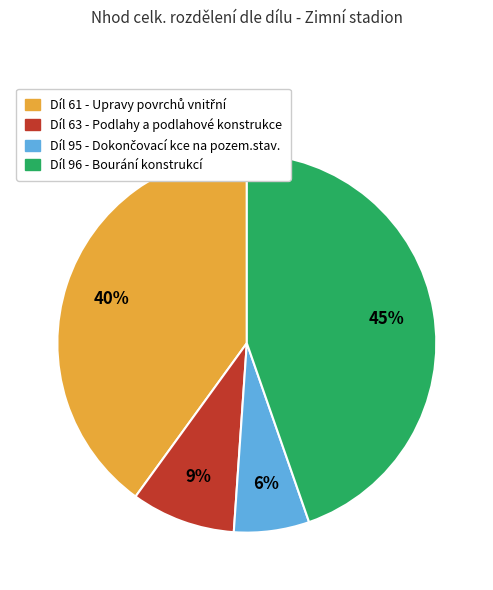

Which slice is the largest?

Díl 96 - Bourání konstrukcí